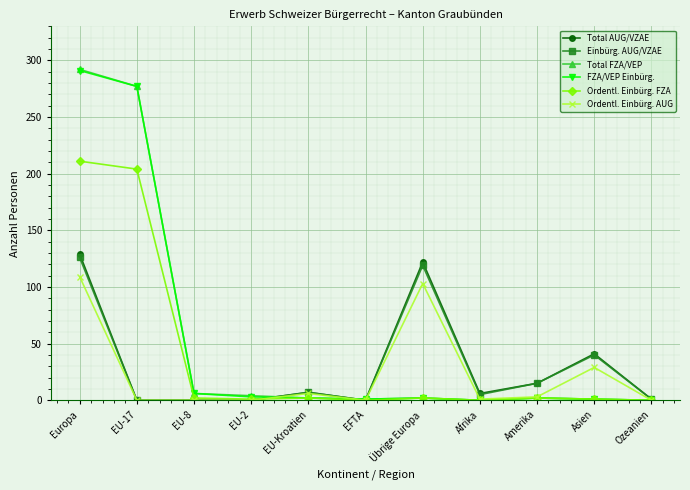

True or false: Ordentl. Einbürg. AUG has a value of 109 at Europa.

True